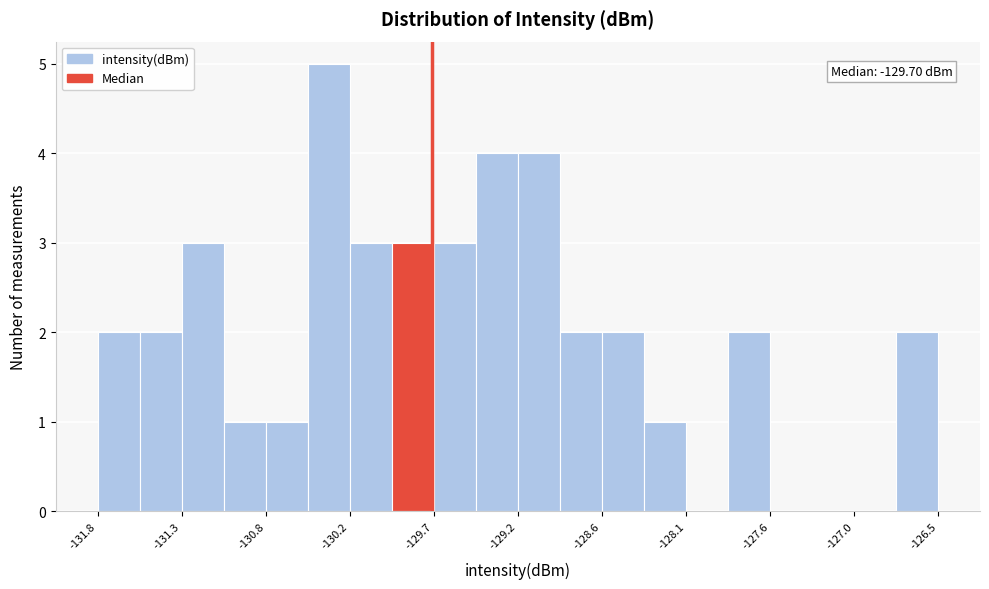

Around what value on the x-axis is the tallest bar? Give the approximate position of its centre, as read against the axis.

-130.4